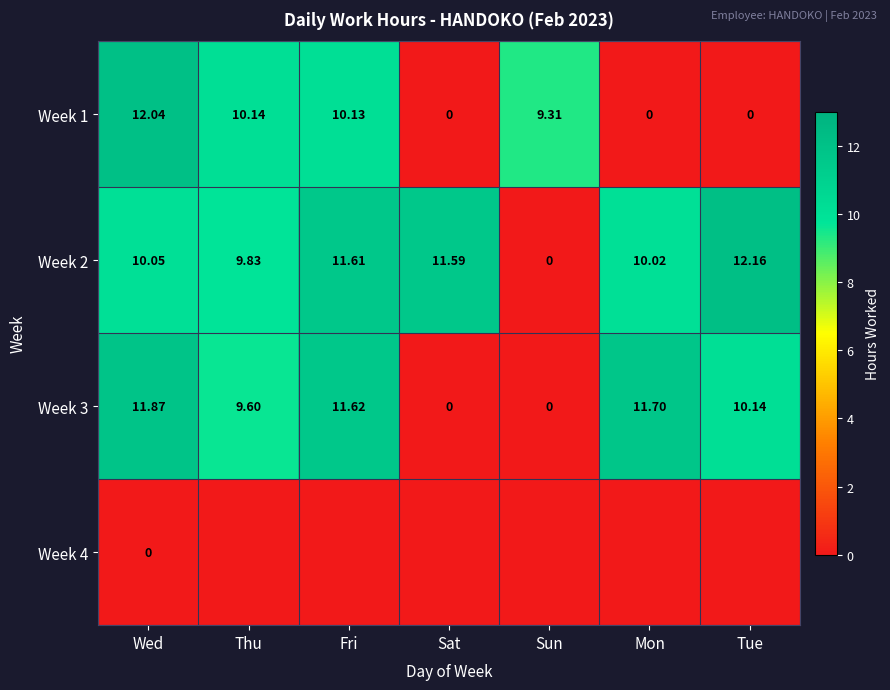

Between Thu and Fri, which is larger?

Thu